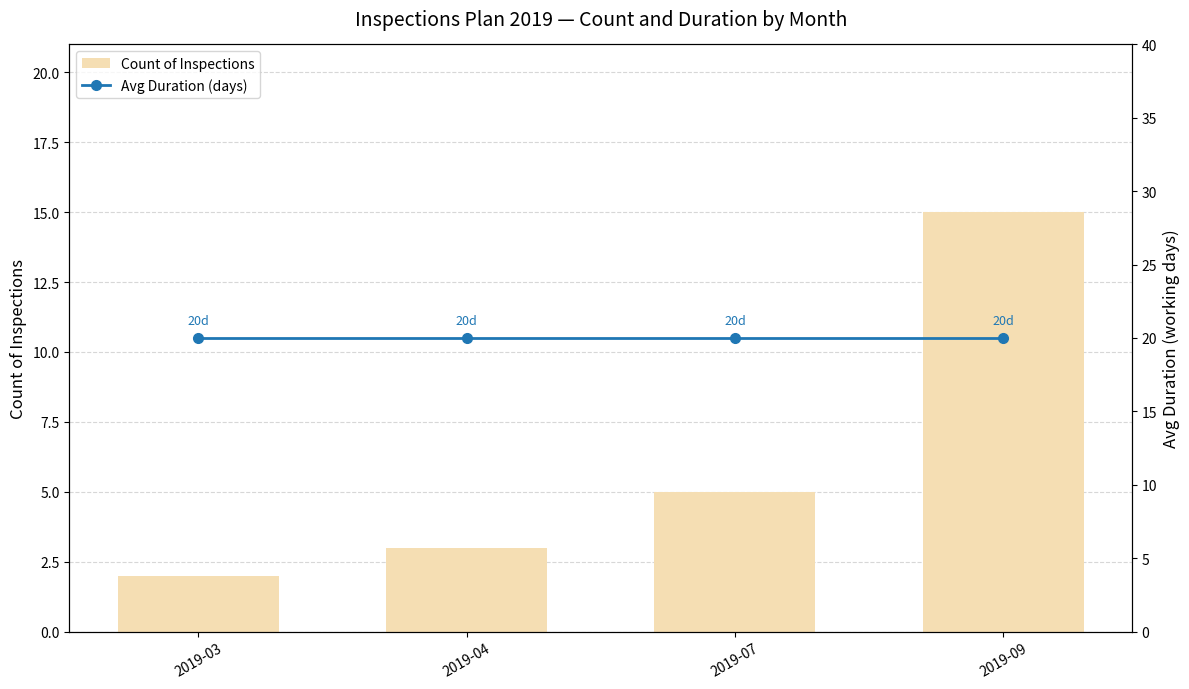

Which category has the lowest value across all series?

2019-03